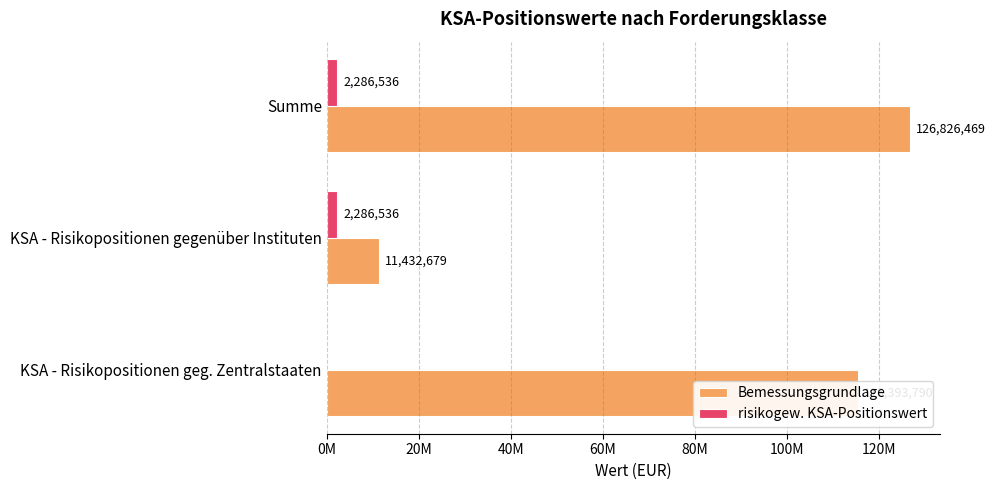

Which series has the largest total across all categories?

Bemessungsgrundlage